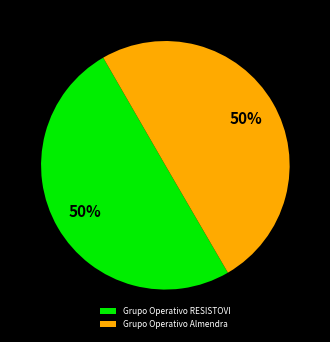

Count the number of slices in the pie.

2